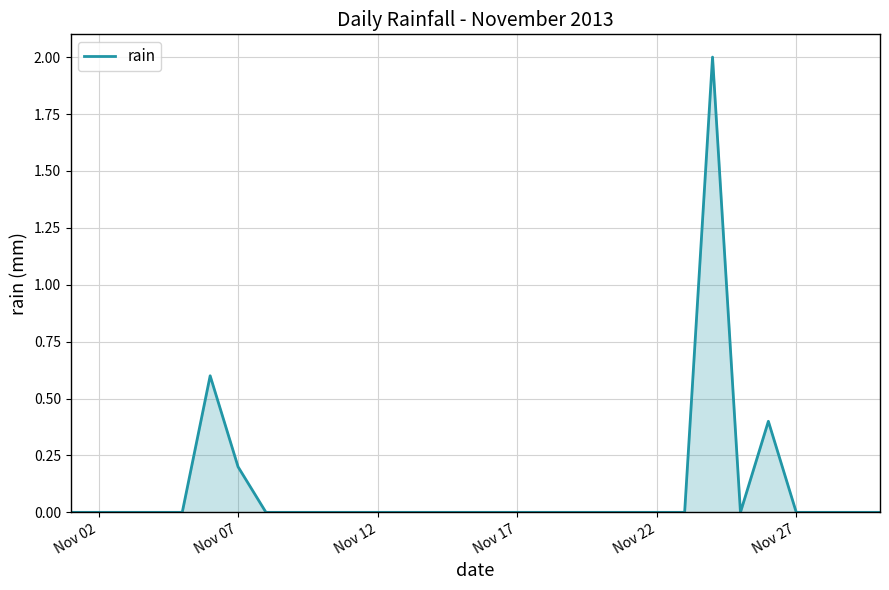

What is the difference between the maximum and minimum values?

2.0